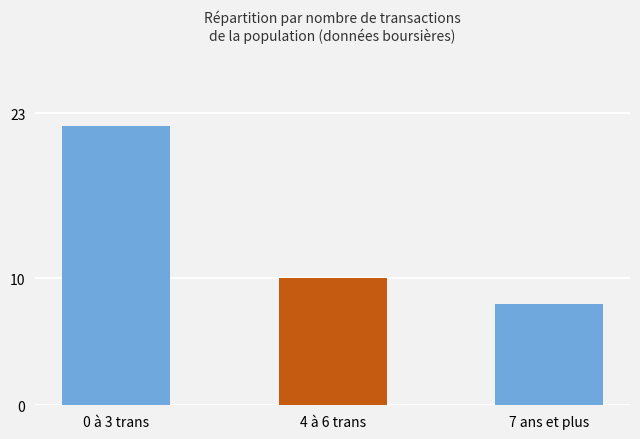

What is the greatest value displayed?

22